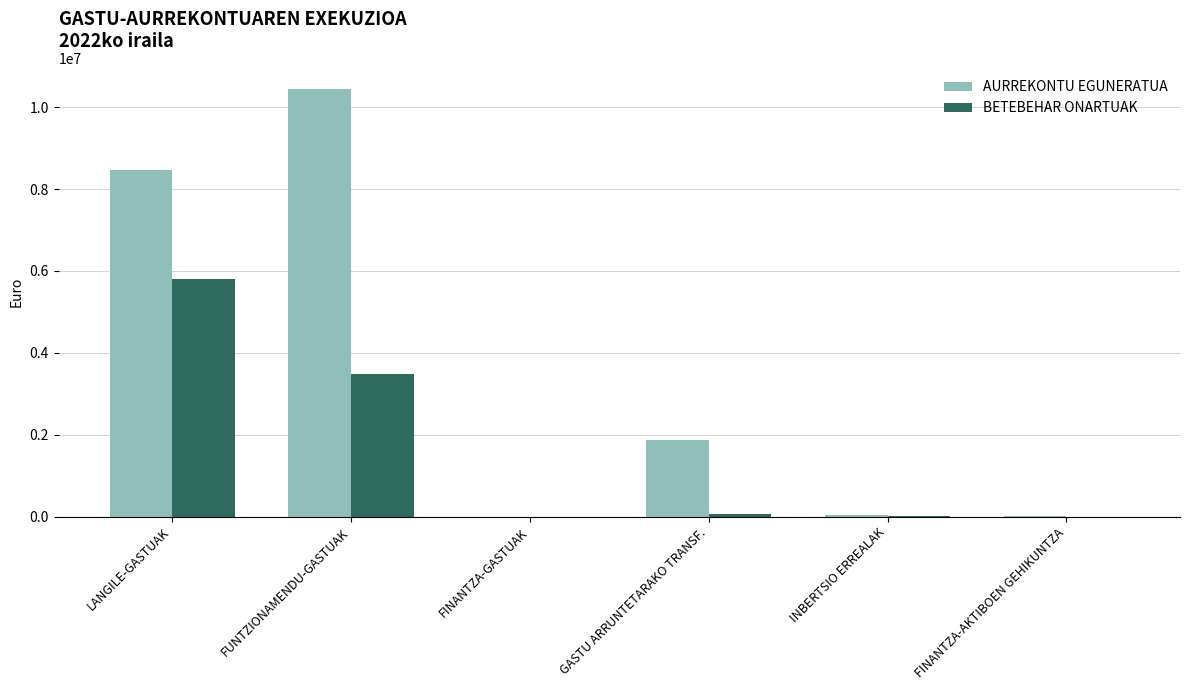

The AURREKONTU EGUNERATUA series shows 11365366.3 at LANGILE-GASTUAK. True or false?

False